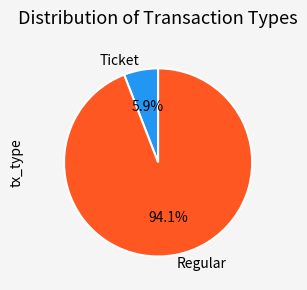

How many segments does this pie chart have?

2